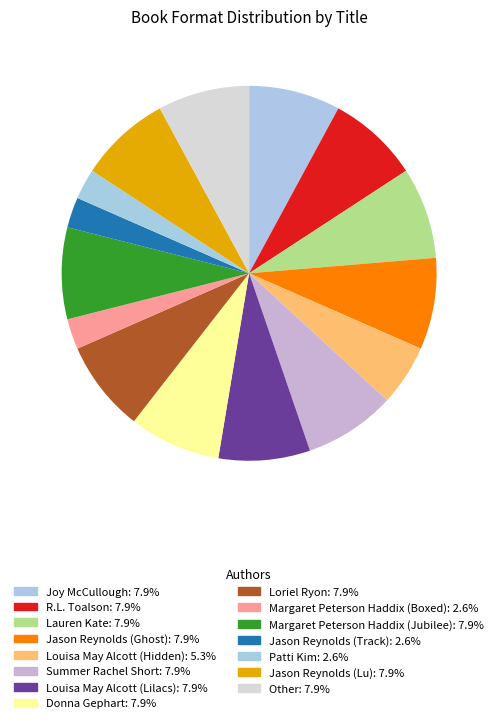

True or false: Loriel Ryon accounts for 8% of the total.

True